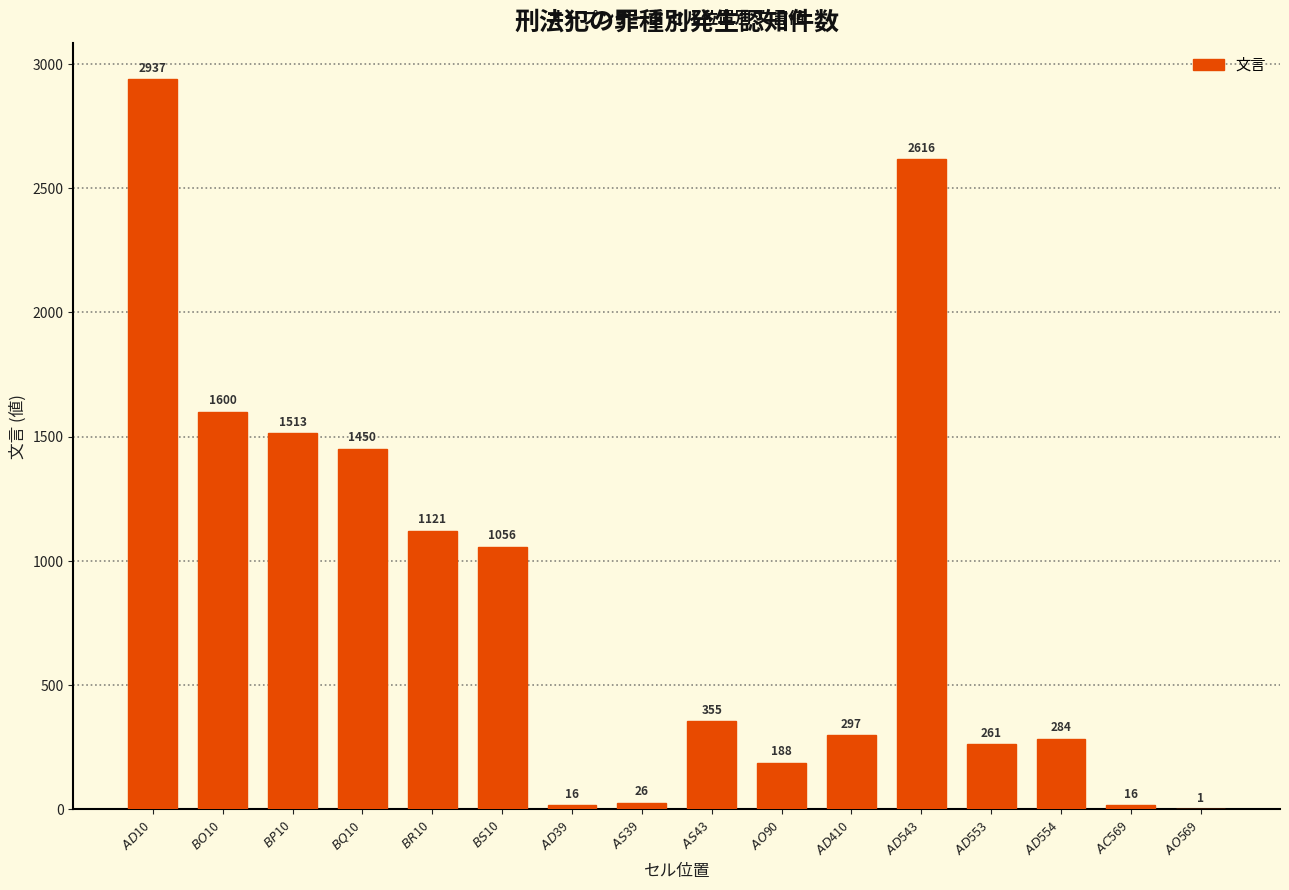

What is the greatest value displayed?

2937